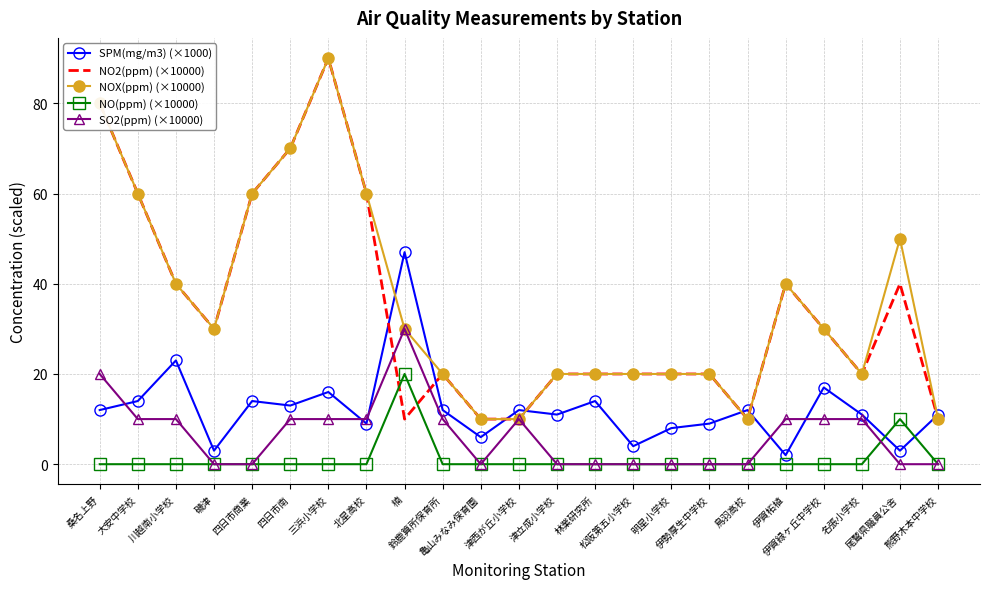

Count the SO2(ppm) (×10000) values in the range 0 to 10.

21